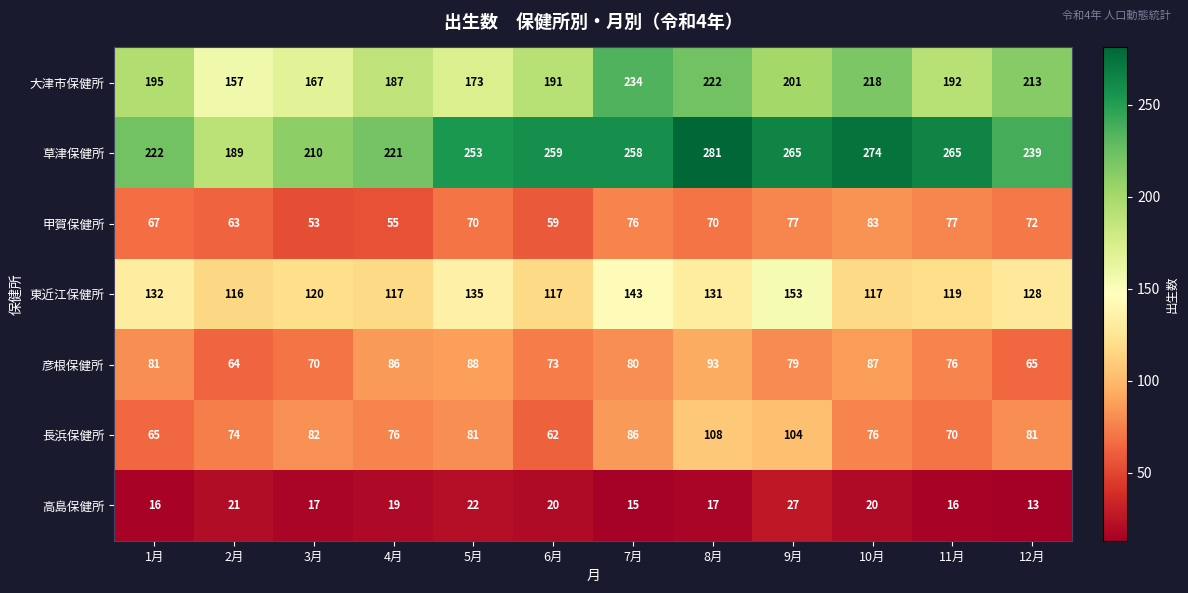

What is the total value across all series at 7月?

892